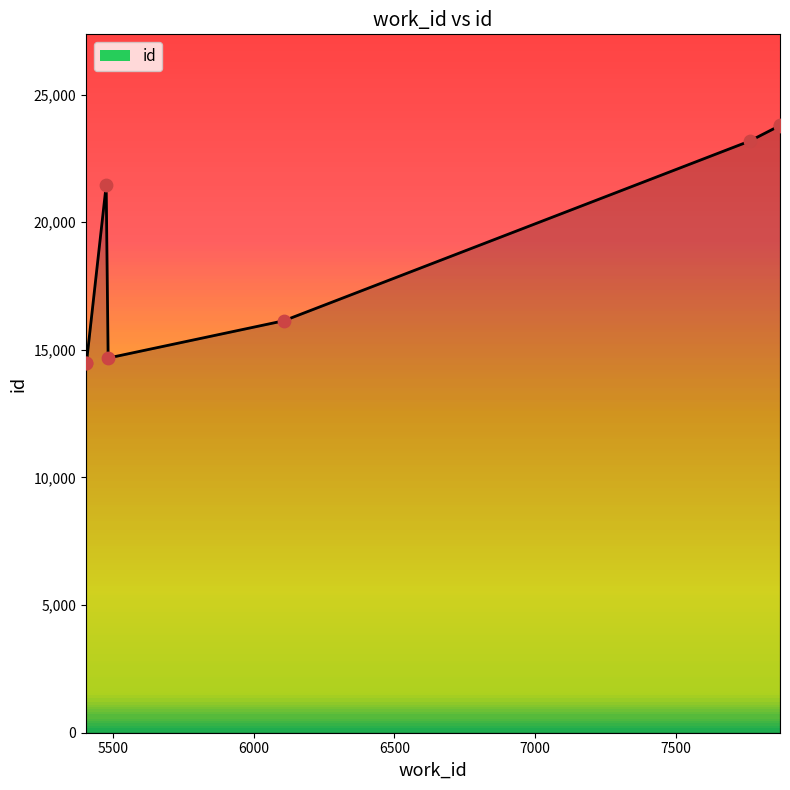

What is the change in value from 5483 to 7870?

+9110